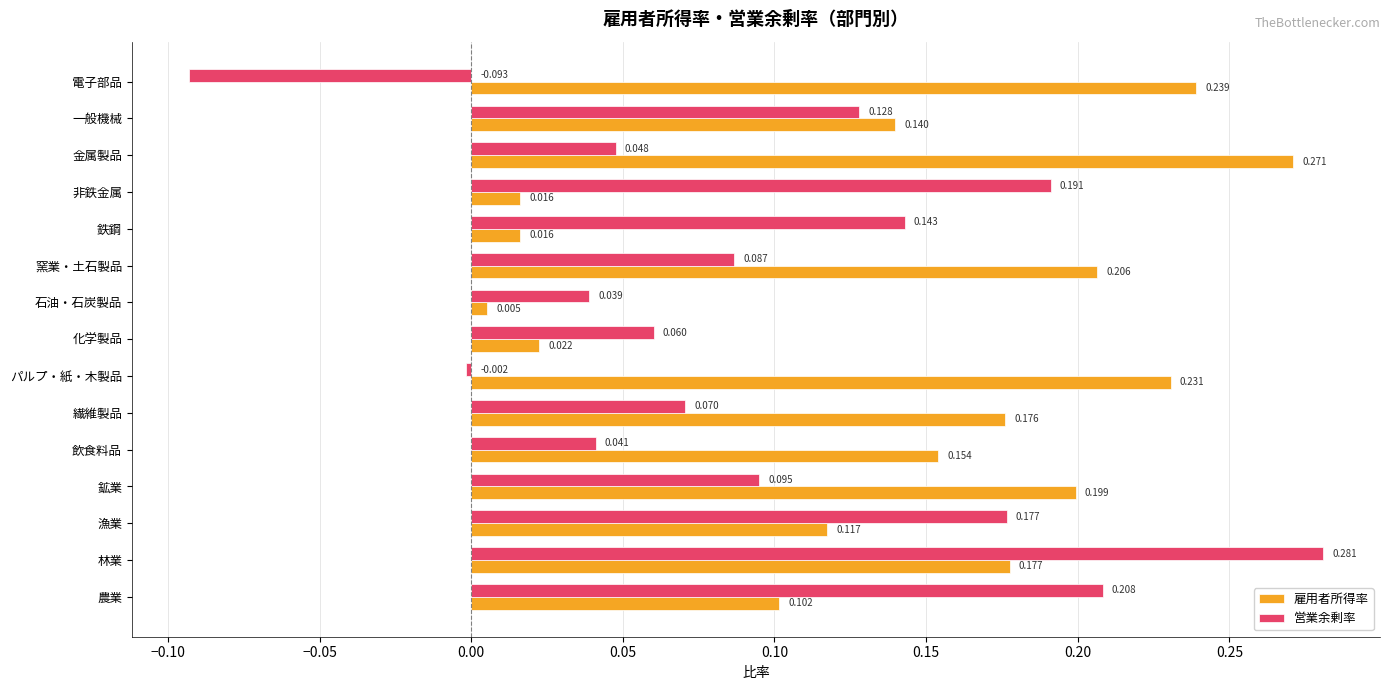

Between 繊維製品 and 化学製品, which series saw the biggest shift?

雇用者所得率